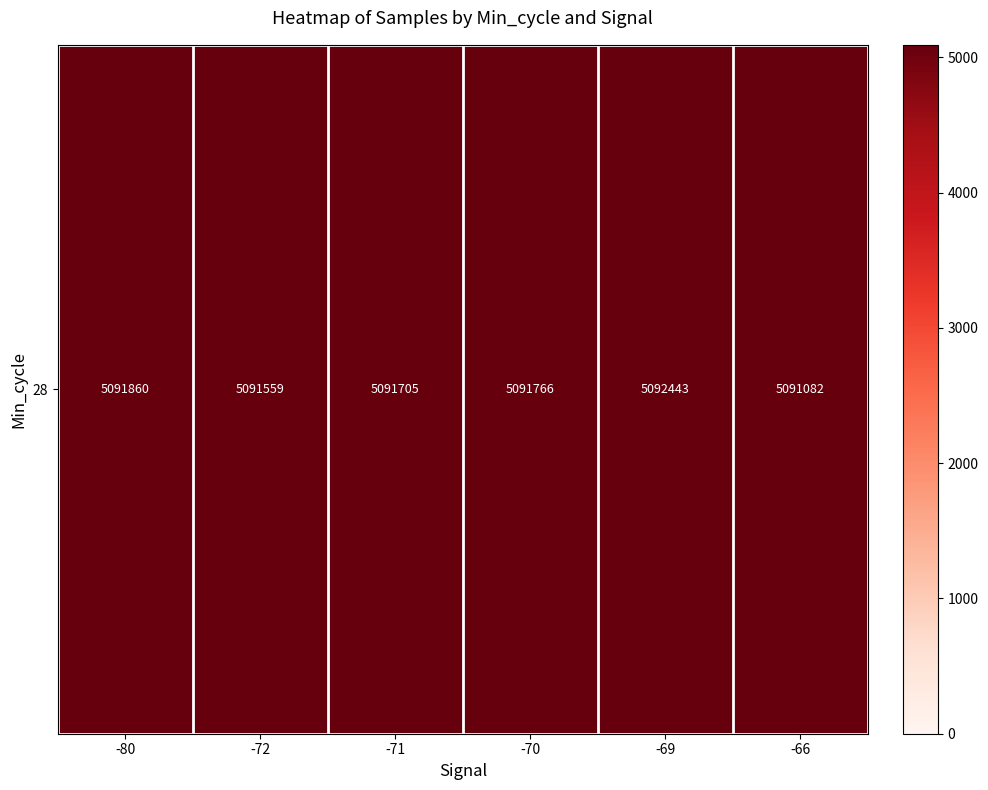

List the labels in order of value, smallest first.

-66, -80, -72, -71, -70, -69